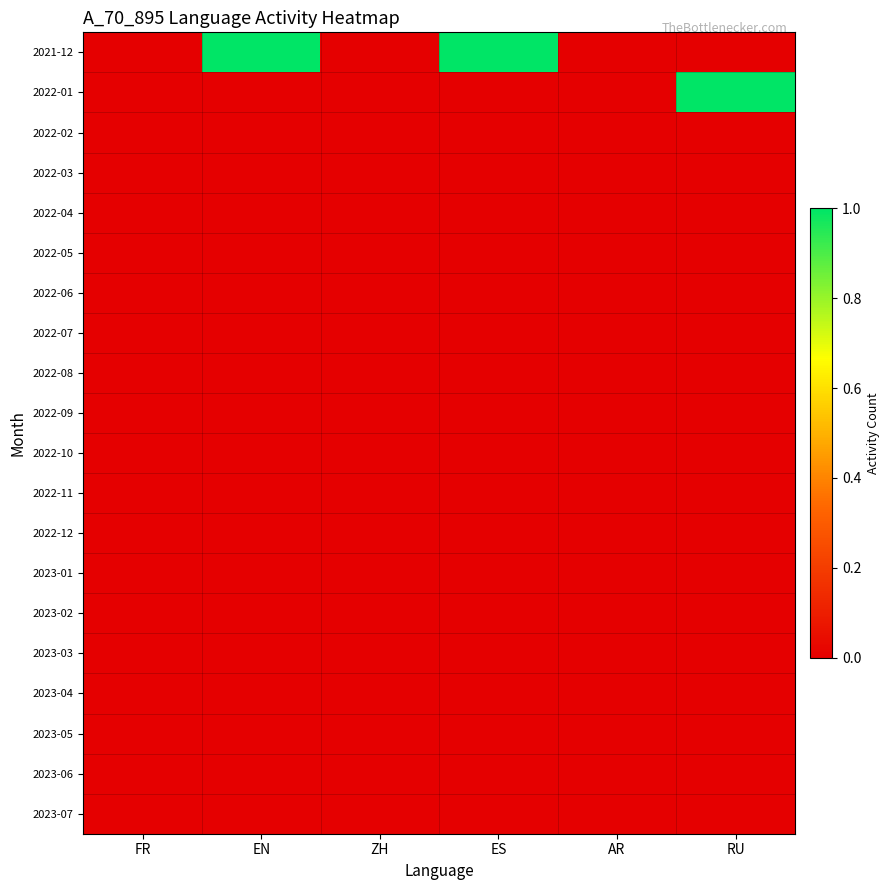

Which has a higher value, ES or ZH?

ES